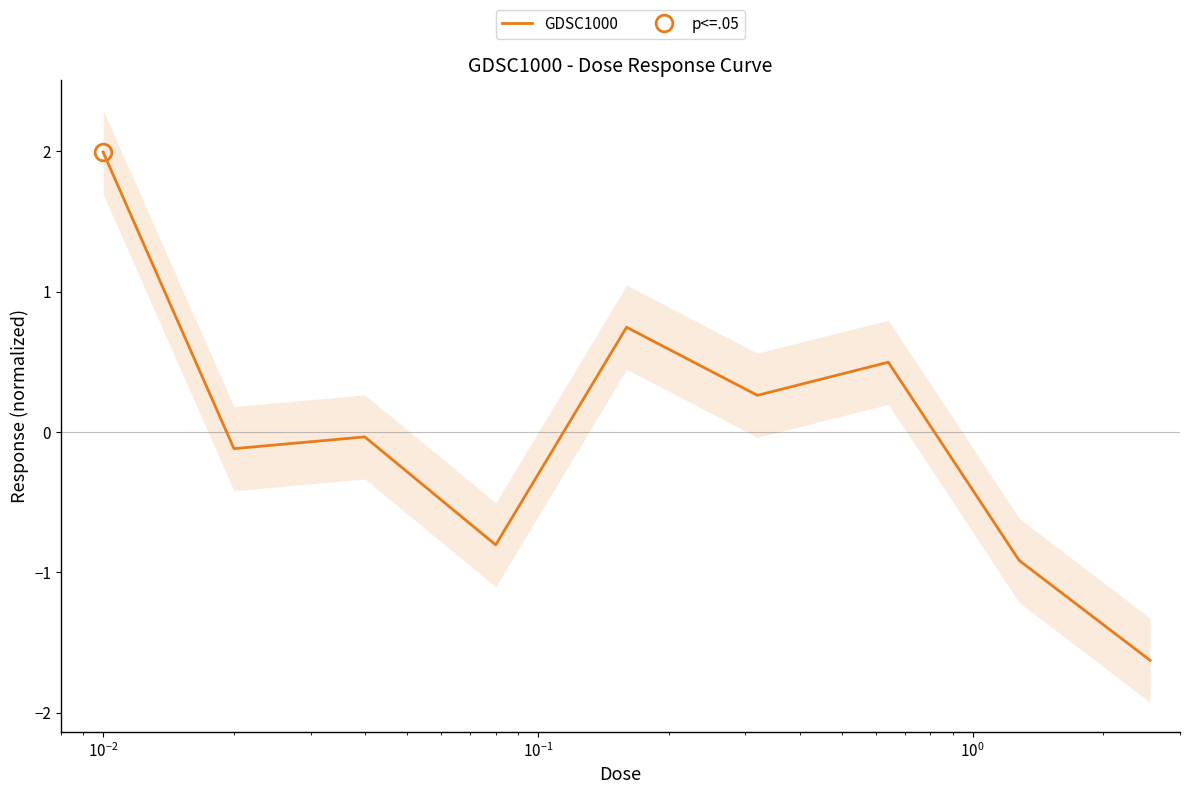

Does the chart display data point markers on the line(s)?

No